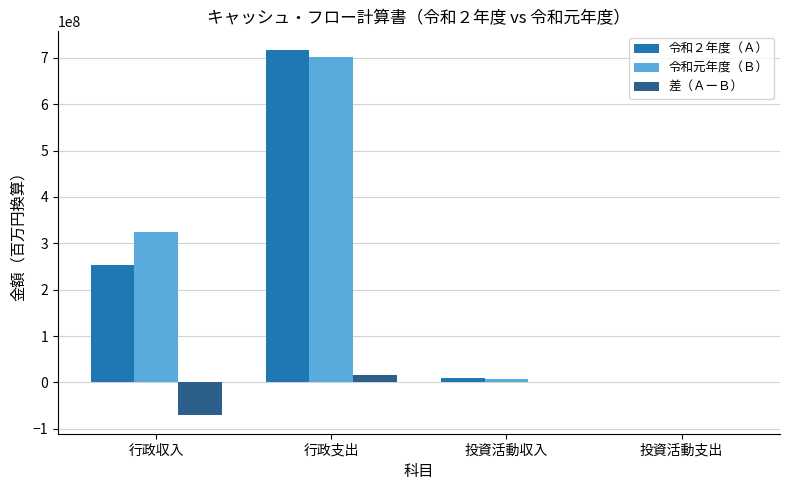

What are all the series names shown in the legend?

令和２年度（Ａ）, 令和元年度（Ｂ）, 差（ＡーＢ）